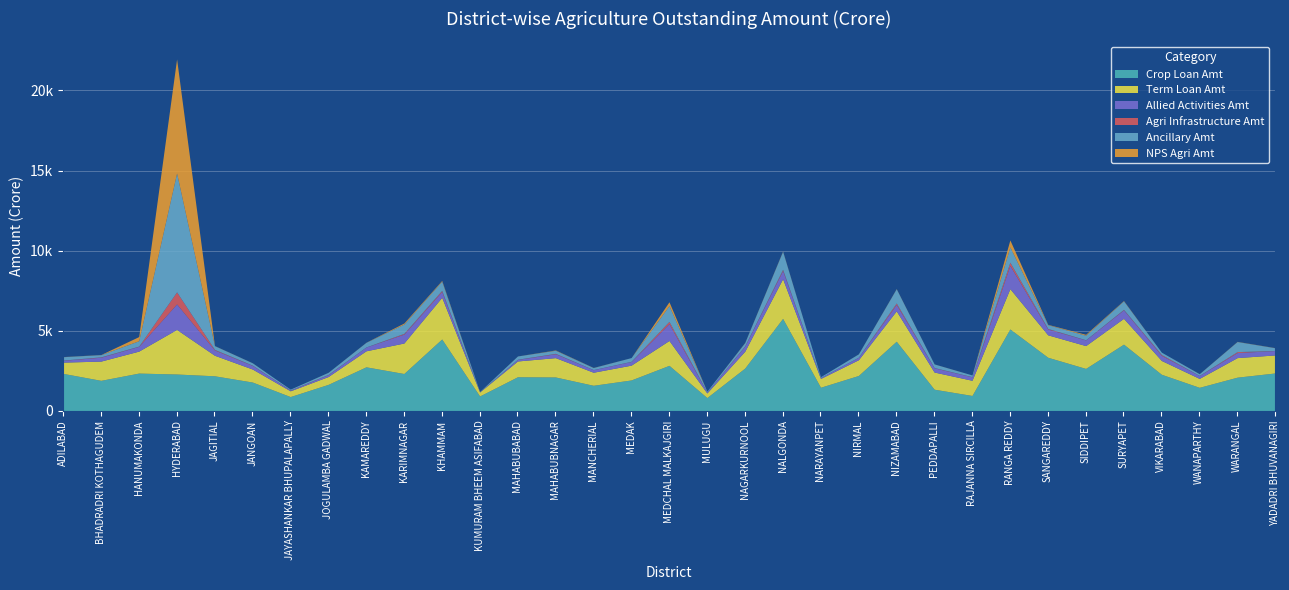

What is the average value of the Crop Loan Amt series?

2405.7